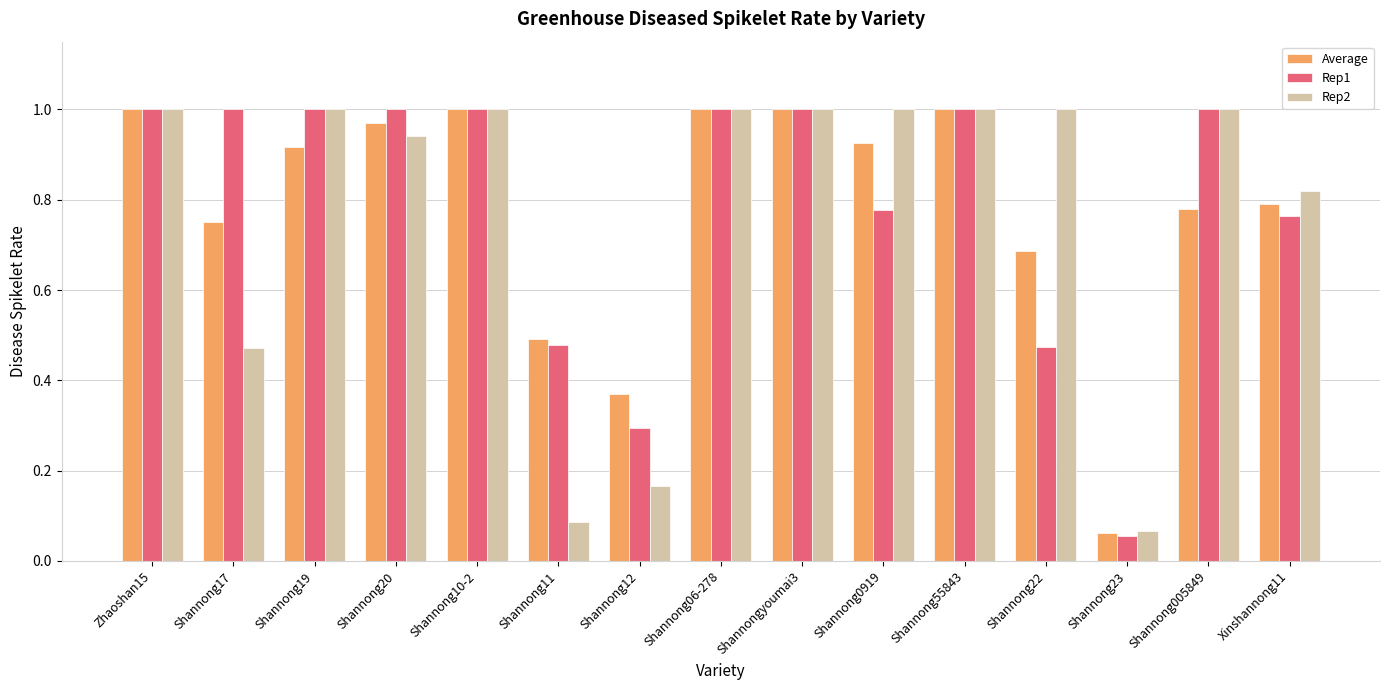

Is the value of Rep1 at Shannong0919 greater than the value of Average at Shannong20?

No